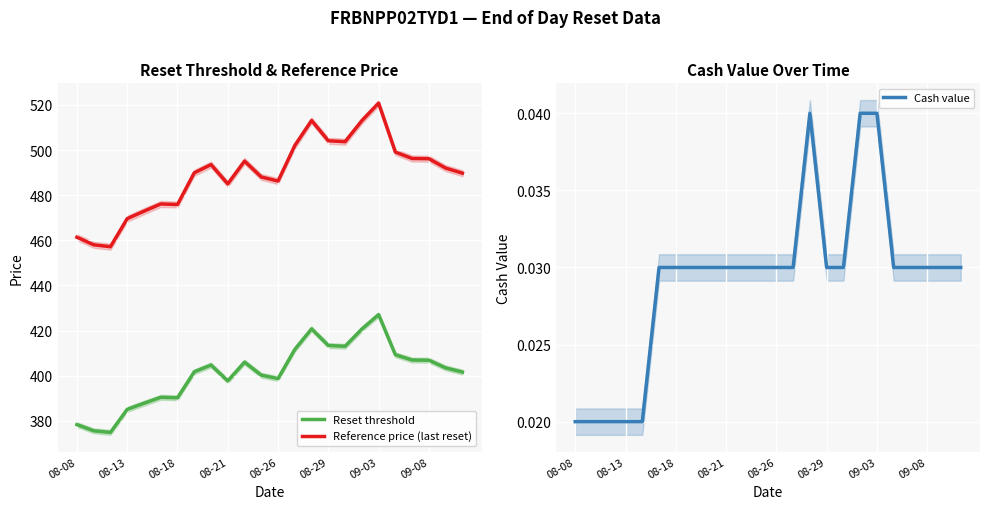

Which category has the highest value in the Reset threshold series?

09-03